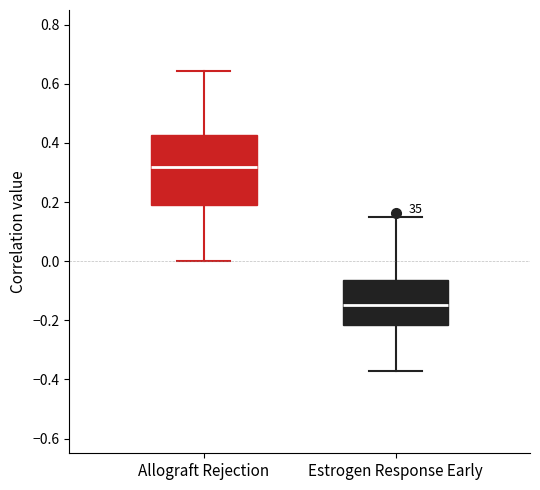

Where does the lower whisker of the box for Allograft Rejection end on the y-axis? The values are not printed on the chart, so give them approximately, as read against the axis.

0.00